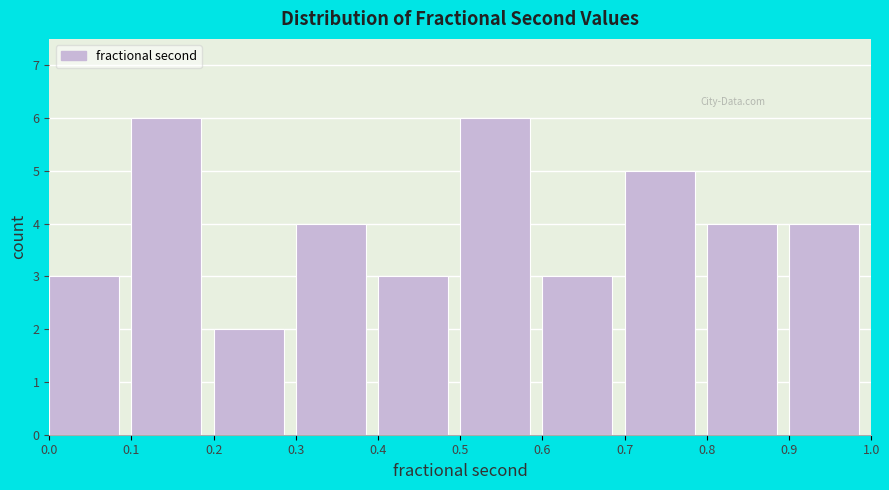

Reading left to right, transcribe this chart: for each bar, give the range it covers on the x-axis and its height. The values are not printed on the chart, so give them approximately, as read against the axis.

0.0 to 0.1: 3
0.1 to 0.2: 6
0.2 to 0.3: 2
0.3 to 0.4: 4
0.4 to 0.5: 3
0.5 to 0.6: 6
0.6 to 0.7: 3
0.7 to 0.8: 5
0.8 to 0.9: 4
0.9 to 1.0: 4